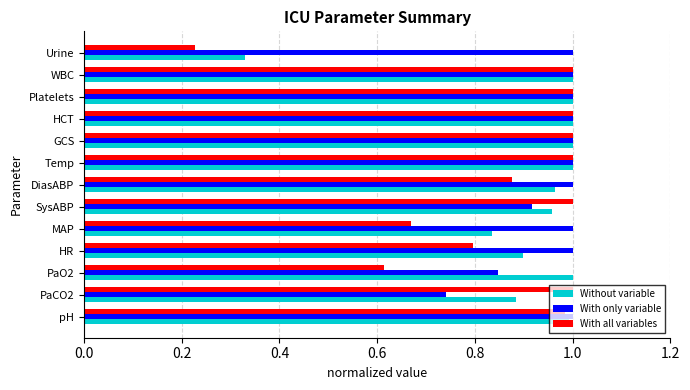

What is the sum of all With all variables values?

11.2